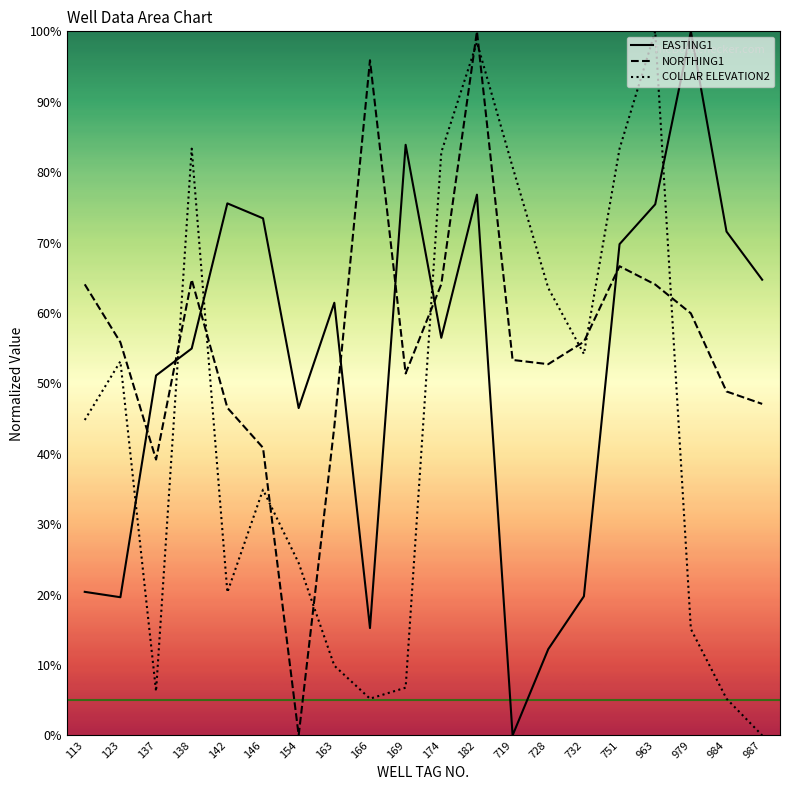

What is the value of the EASTING1 point at the 16th from the left?

69.8